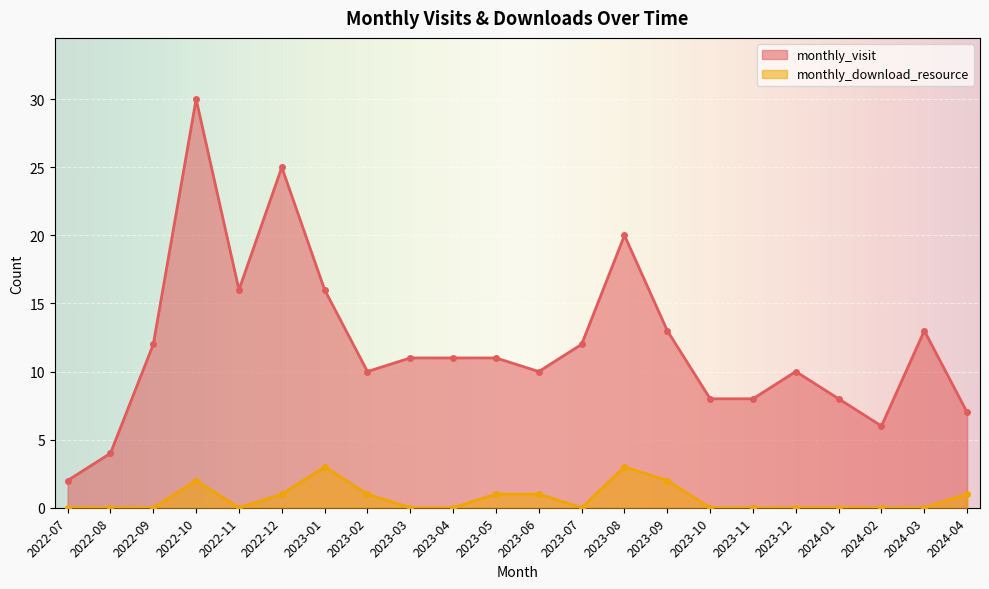

True or false: monthly_download_resource and monthly_visit cross at least once.

False